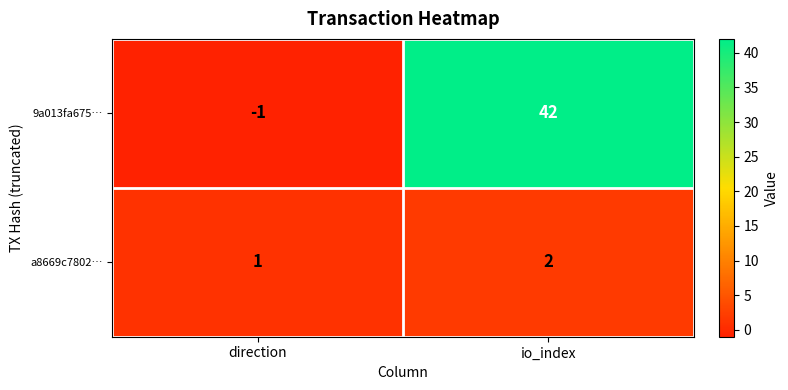

What is the minimum value shown in the chart?

-1